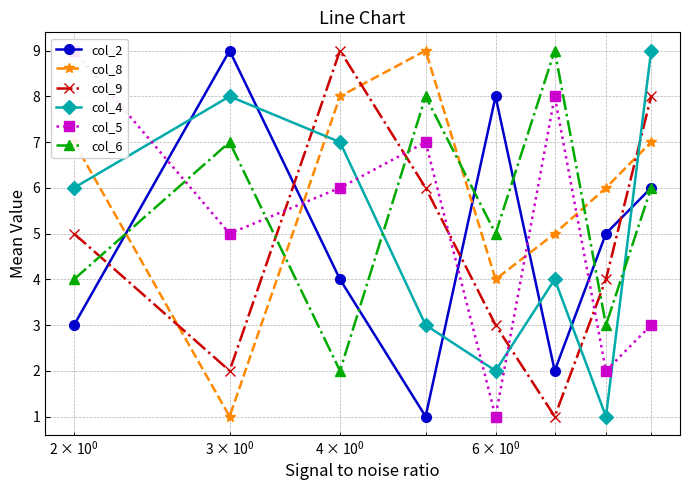

Which series has the widest spread of values?

col_2